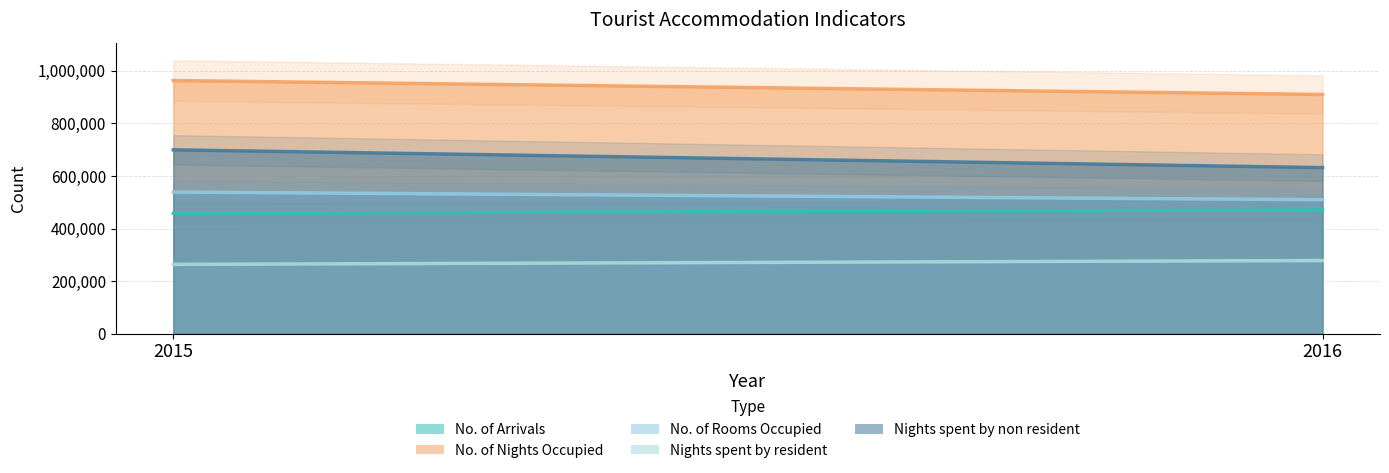

Which series has the widest spread of values?

Nights spent by non resident